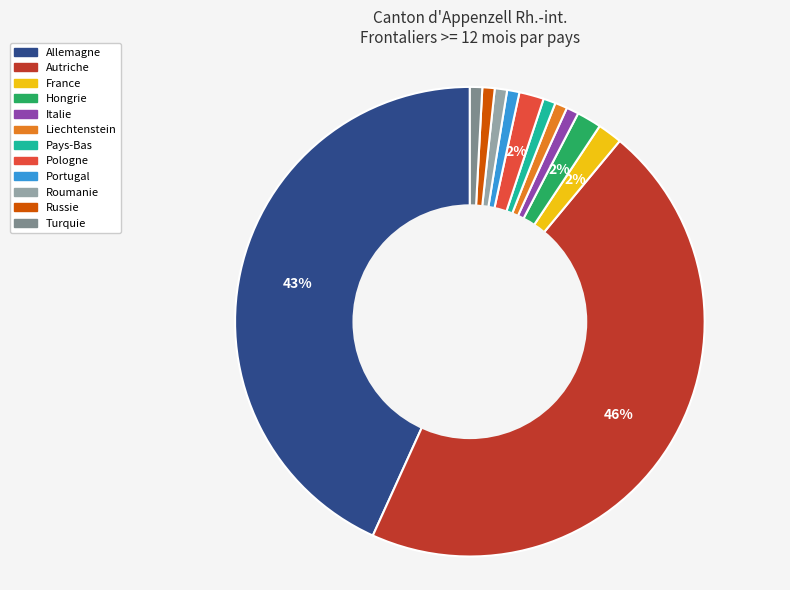

To the nearest percent, what percentage of the pie is France?

2%